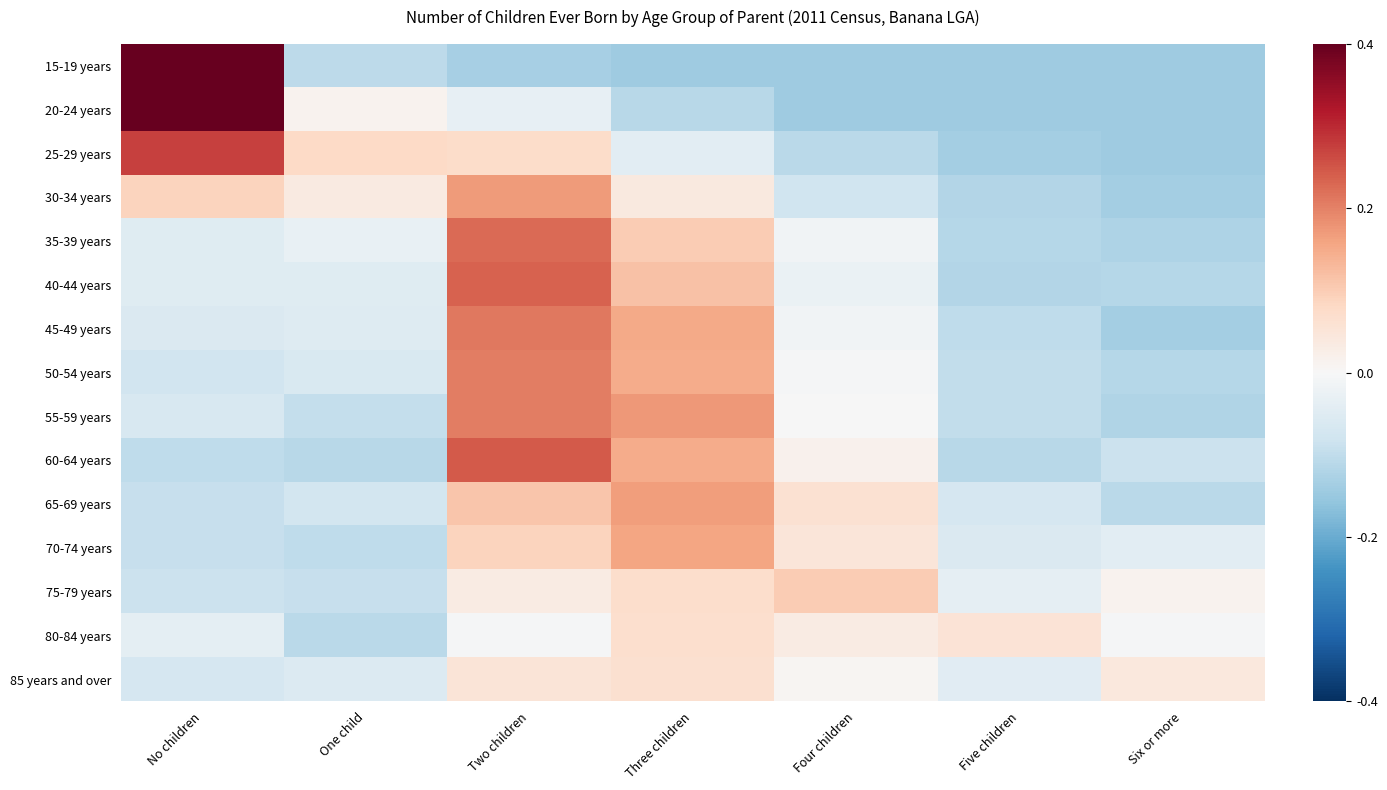

Which has a higher value, One child or Two children?

One child